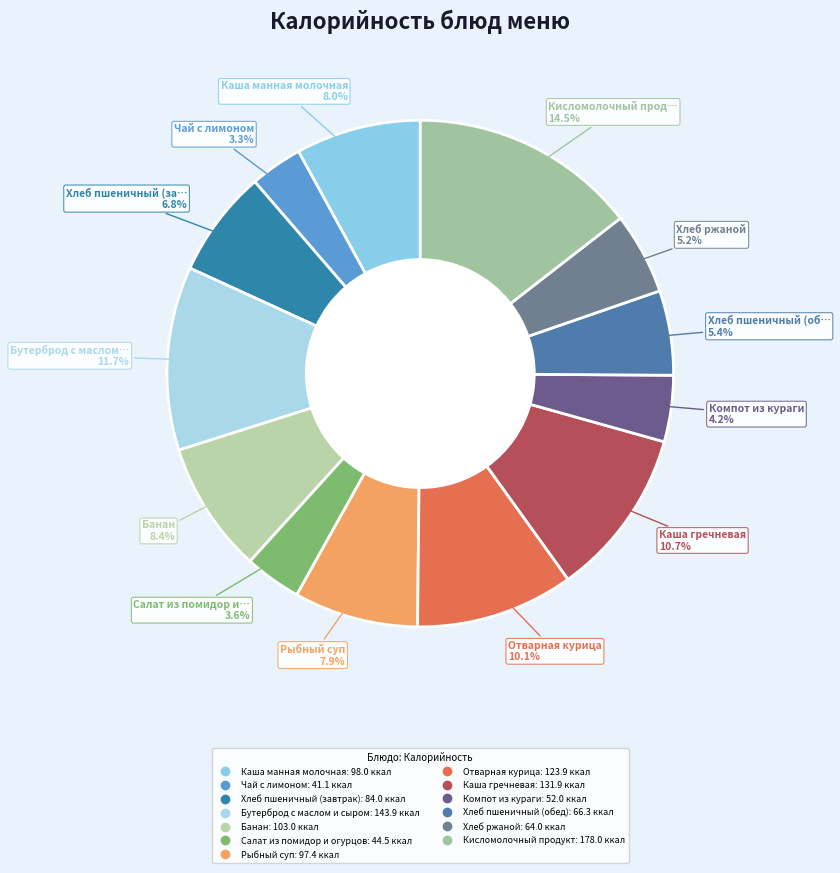

Combined, do Рыбный суп and Чай с лимоном account for over 50%?

No